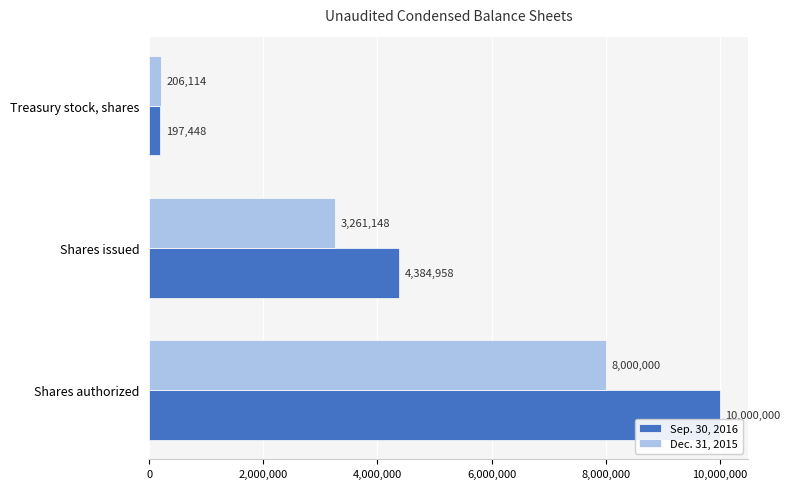

Between Shares issued and Treasury stock, shares, which series saw the biggest shift?

Sep. 30, 2016